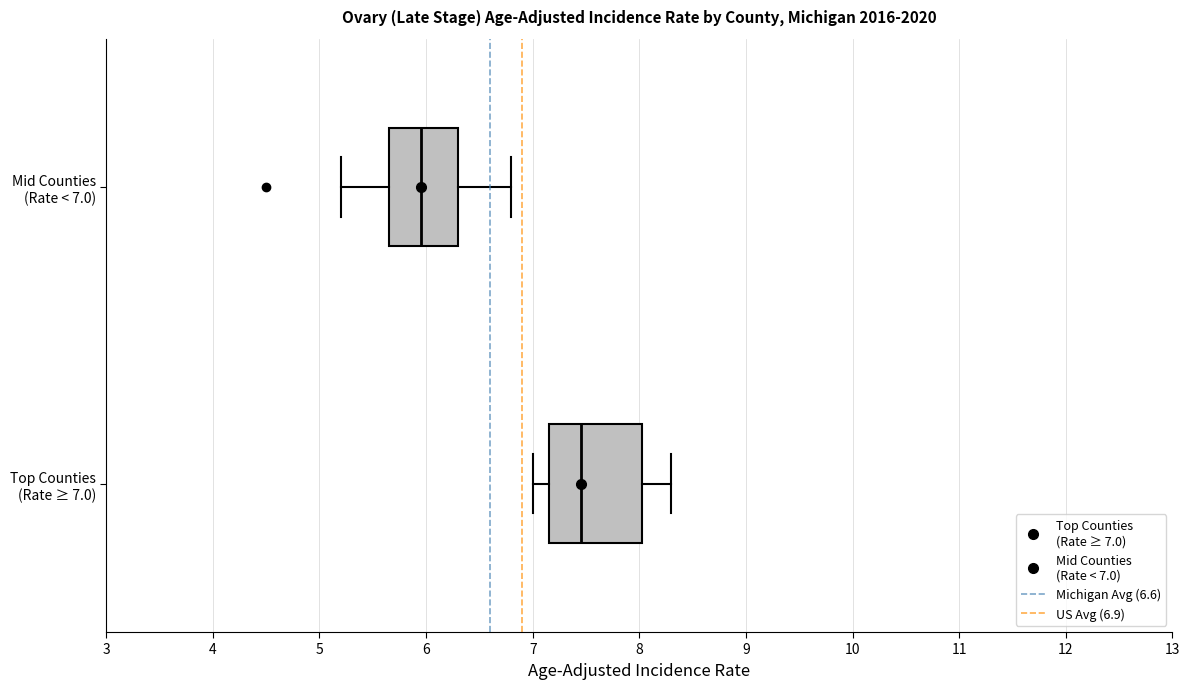

Reading bottom to top, transcribe this box plot: for each box, give where its median line is, the range the box spans, and where its two whiskers end, as read against the x-axis. The values are not printed on the chart, so give them approximately, as read against the axis.

Top Counties (Rate ≥ 7.0): median 7.5, box 7.2 to 8.0, whiskers 7.0 to 8.3
Mid Counties (Rate < 7.0): median 6.0, box 5.7 to 6.3, whiskers 5.2 to 6.8